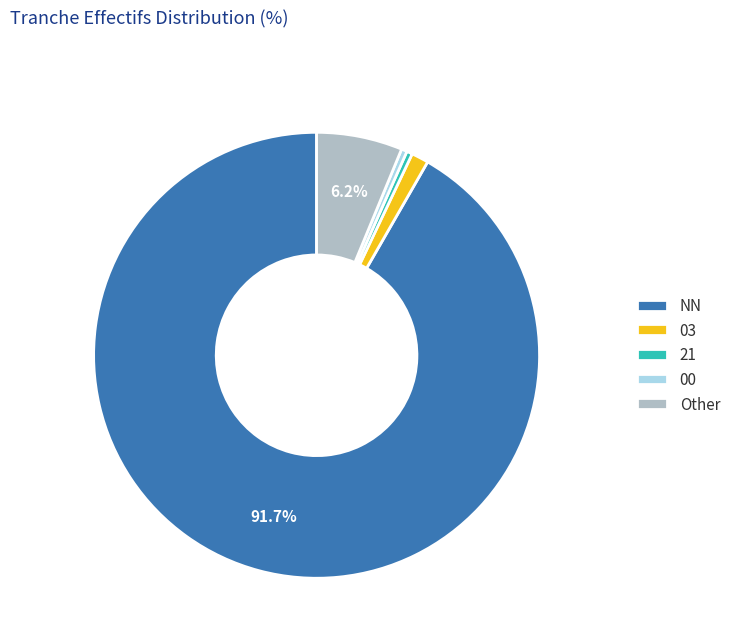

How much of the chart is everything except Other?

93.8%